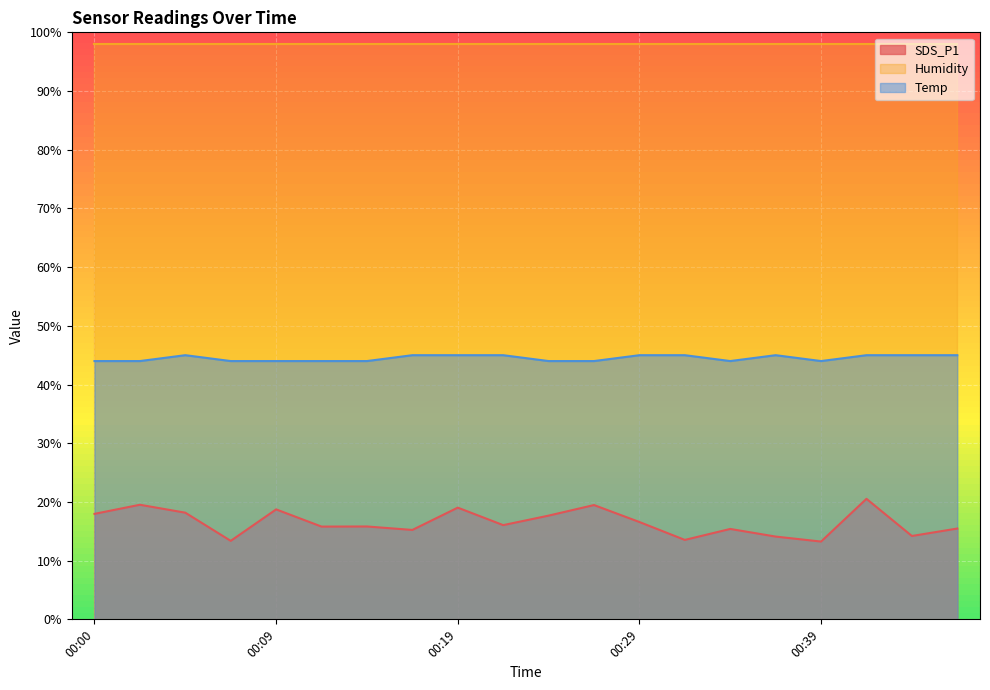

The value of Humidity at 00:00 is 98.0. True or false?

True